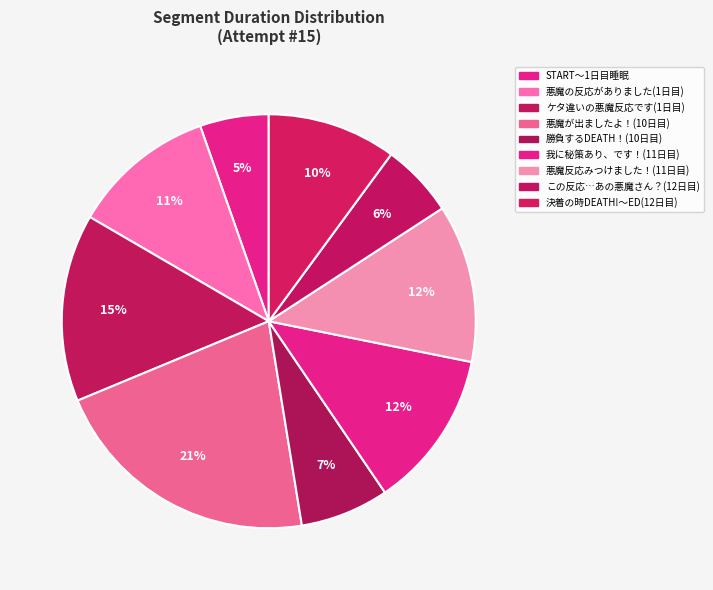

Is there a majority slice in this chart?

No